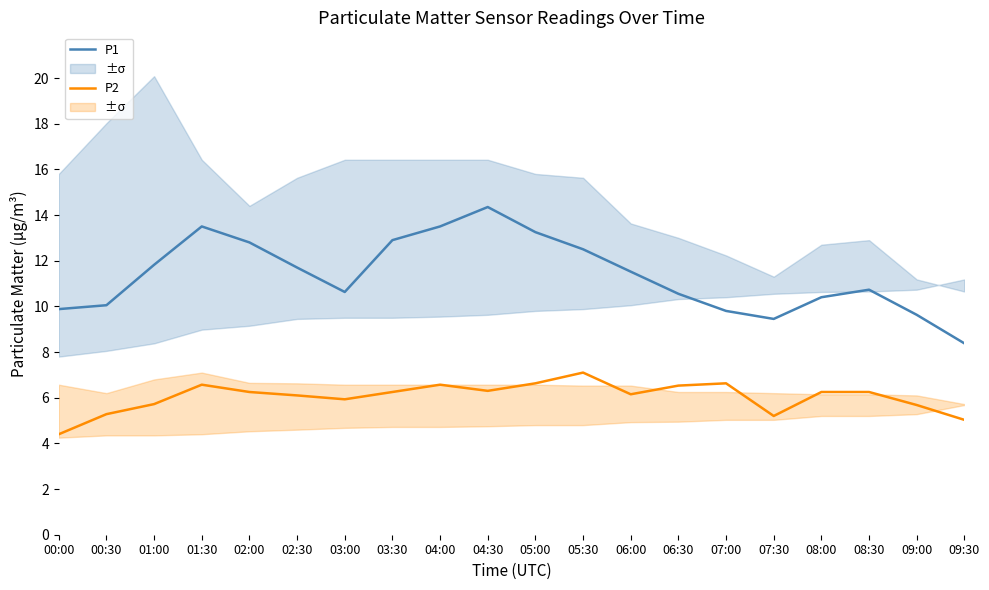

The value of P2 at 07:00 is 6.6. True or false?

True